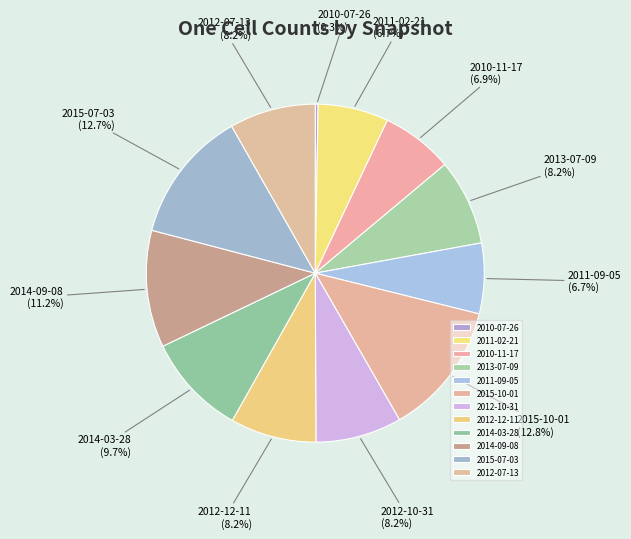

Is there any slice that represents more than half of the pie?

No